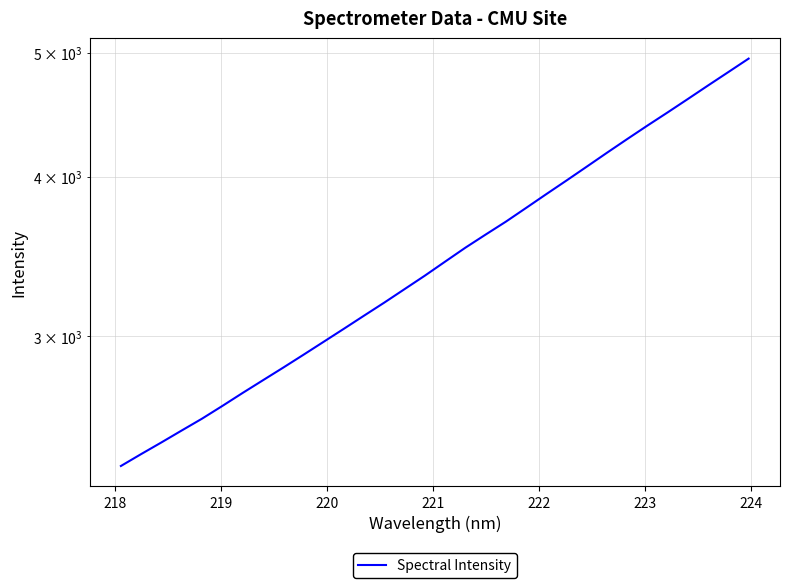

Is this an area chart (filled region under the line)?

No